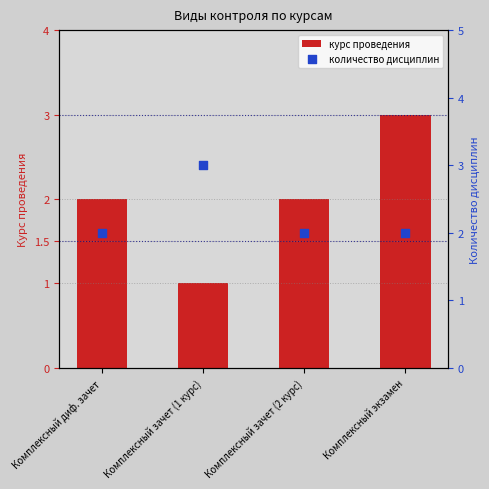

Which series has the widest spread of Y values?

курс проведения